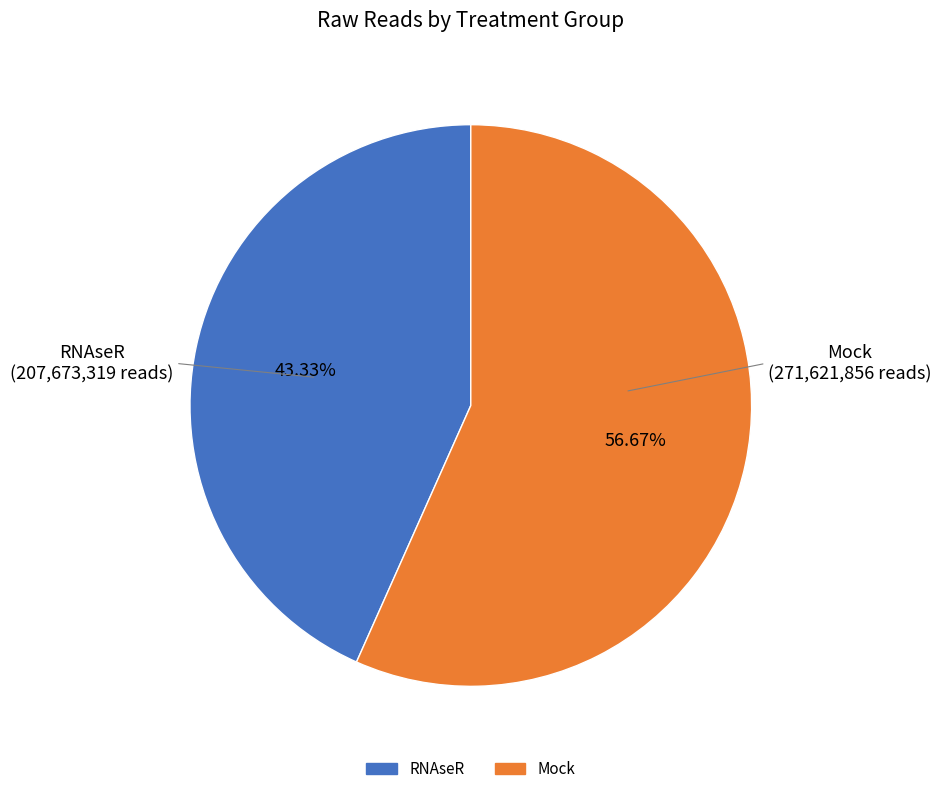

Does any single category account for the majority?

Yes